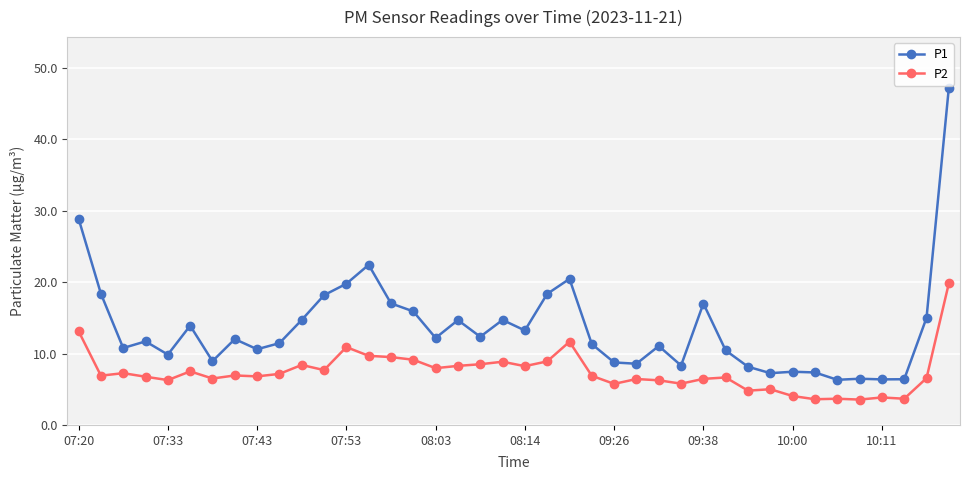

What is the value of the P1 point at the 20th from the left?

14.7